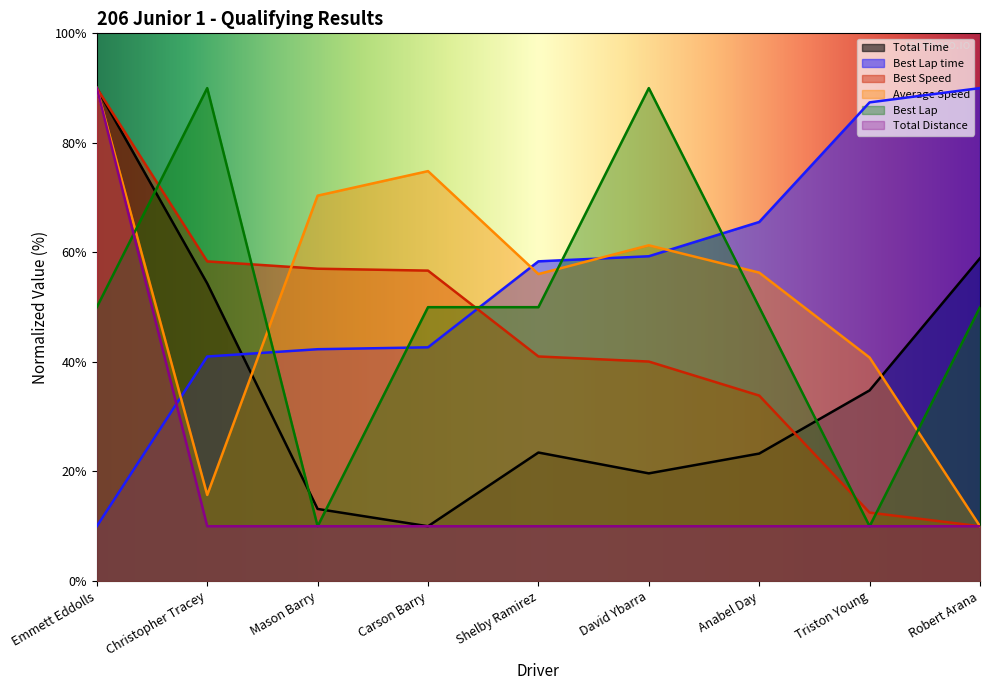

Rank the categories by Best Lap time value from highest to lowest.

Robert Arana, Triston Young, Anabel Day, David Ybarra, Shelby Ramirez, Carson Barry, Mason Barry, Christopher Tracey, Emmett Eddolls